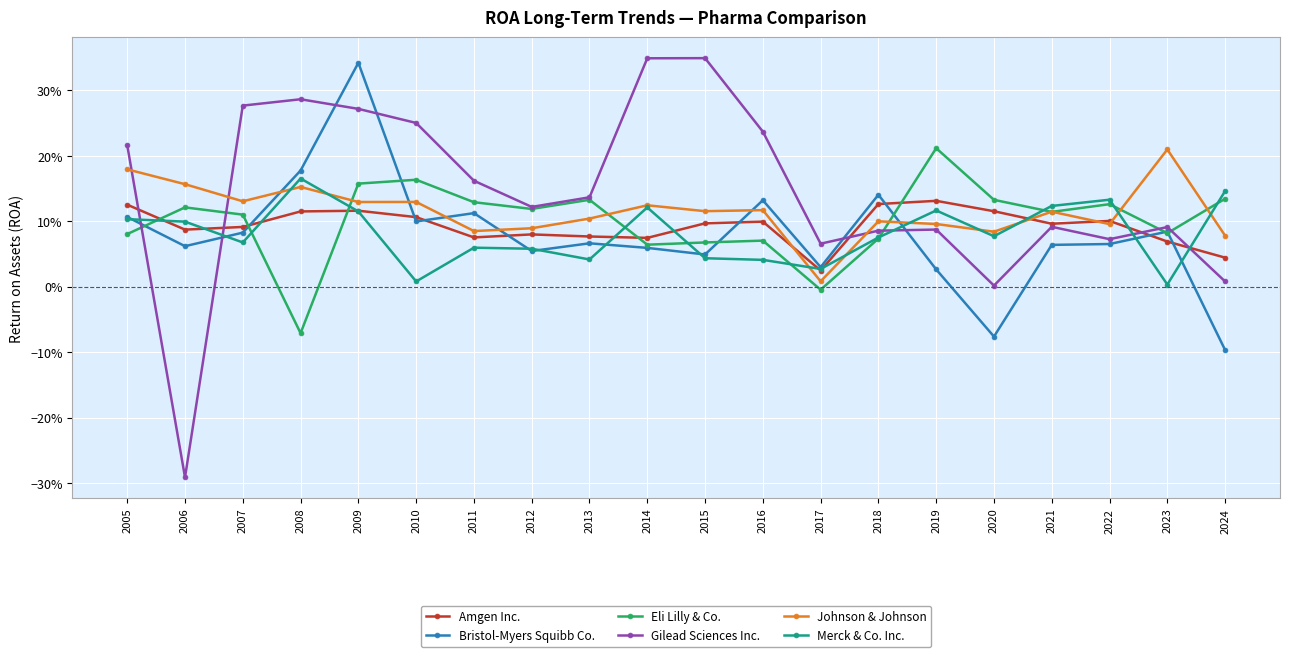

What is the maximum value for Eli Lilly & Co.?

0.2